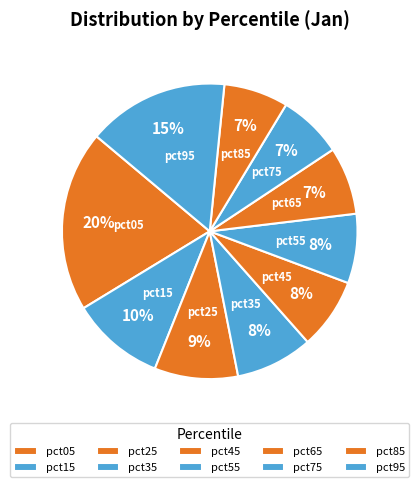

How many segments does this pie chart have?

10